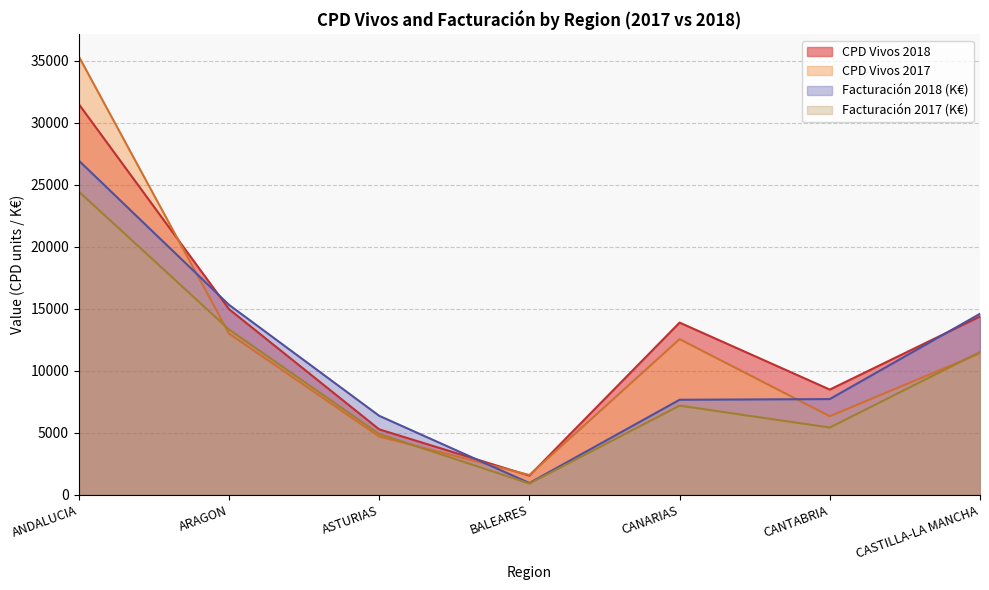

Which series has the largest total across all categories?

CPD Vivos 2018